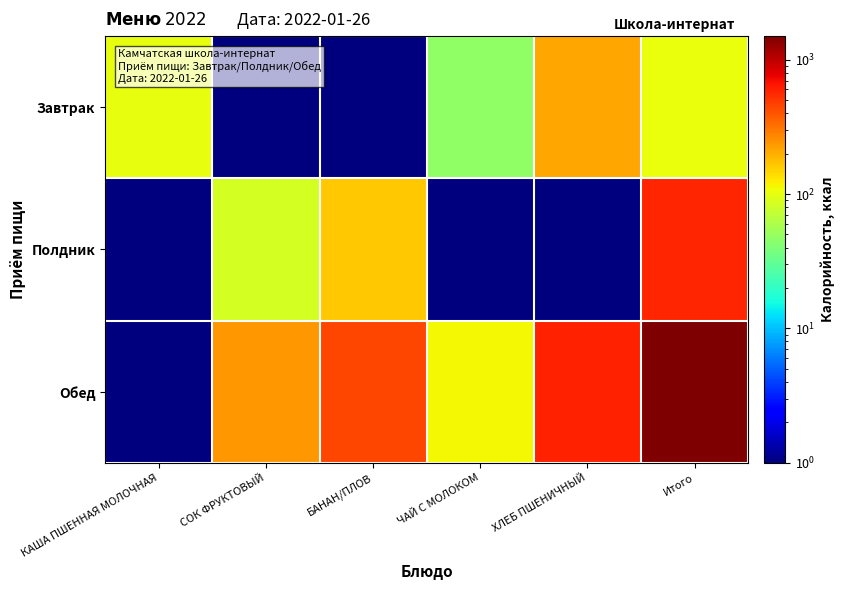

List the series in order of their peak value, lowest first.

Завтрак, Полдник, Обед